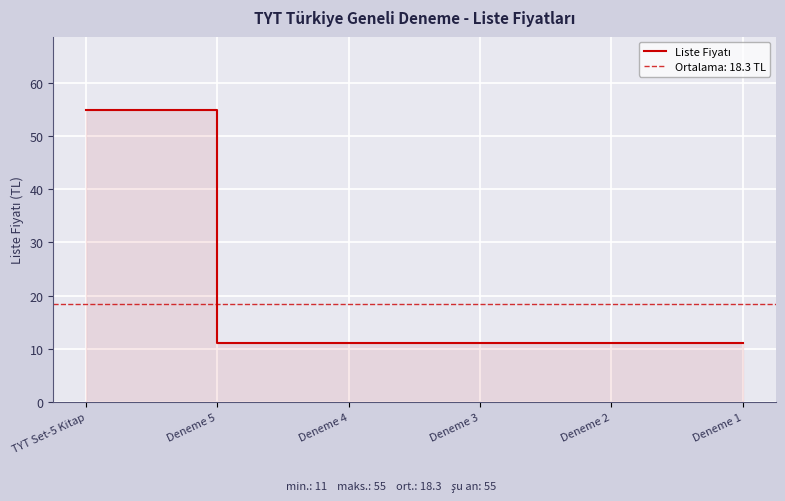

List the labels in order of value, largest first.

TYT Set-5 Kitap, Deneme 5, Deneme 4, Deneme 3, Deneme 2, Deneme 1